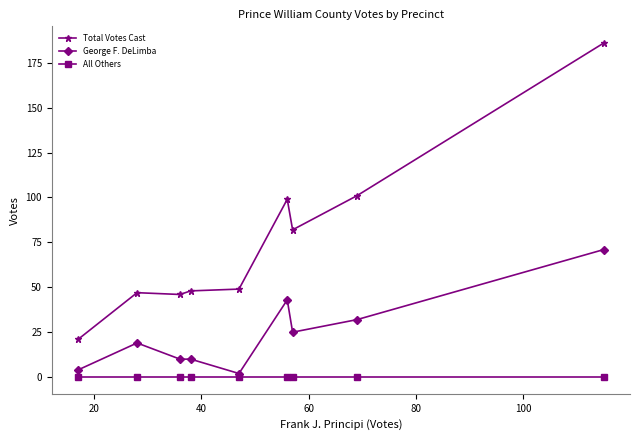

What is the value of the Total Votes Cast point at the 8th from the left?

101